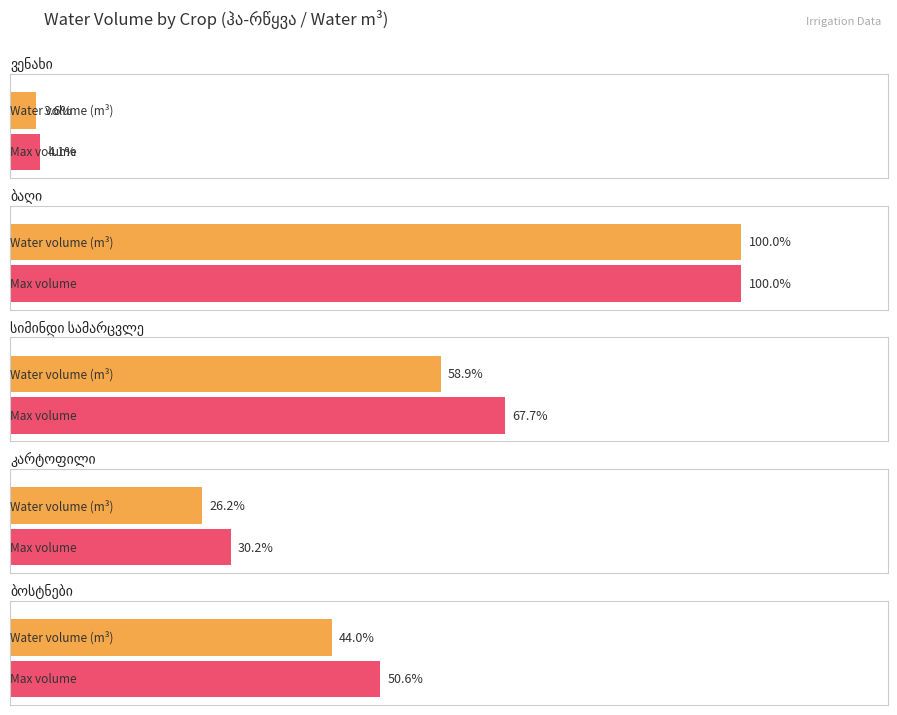

The value of ვენახი at ვენახი is 588.8. True or false?

False